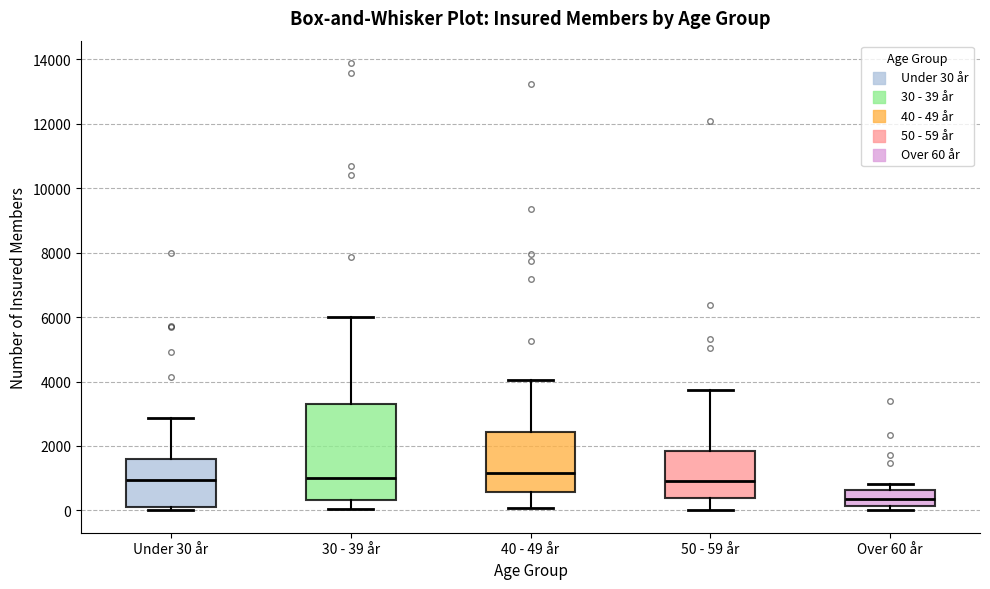

Reading left to right, transcribe this box plot: for each box, give where its median line is, the range the box spans, and where its two whiskers end, as read against the y-axis. The values are not printed on the chart, so give them approximately, as read against the axis.

Under 30 år: median 1000, box 200 to 1600, whiskers 0 to 2800
30 - 39 år: median 1000, box 400 to 3400, whiskers 0 to 6000
40 - 49 år: median 1200, box 600 to 2400, whiskers 0 to 4000
50 - 59 år: median 1000, box 400 to 1800, whiskers 0 to 3800
Over 60 år: median 400, box 200 to 600, whiskers 0 to 800